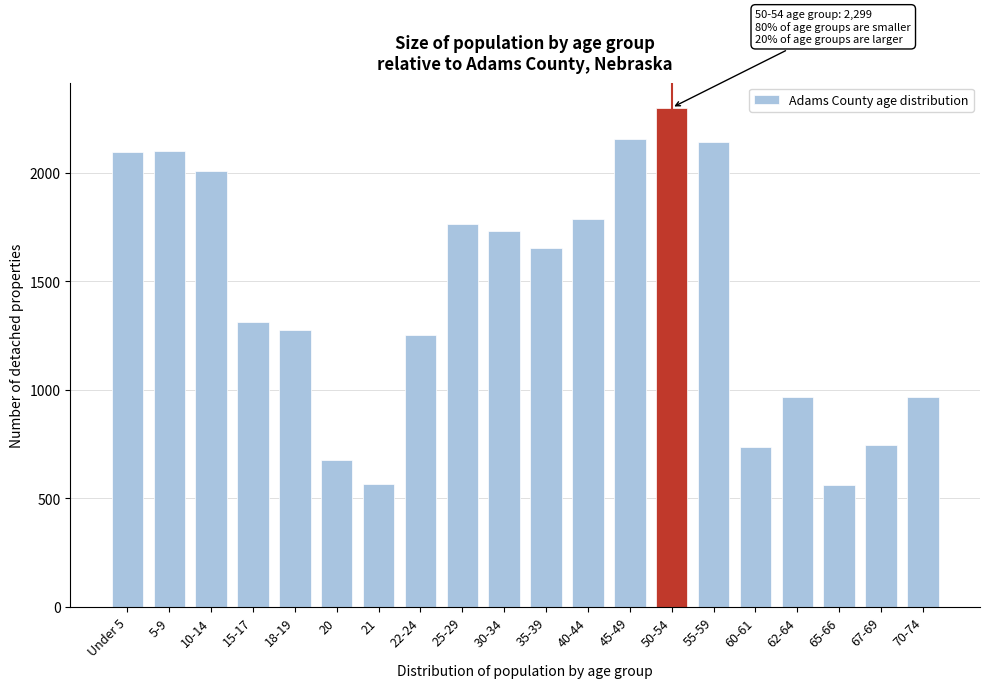

Is it true that the value at 35-39 is 1655?

True